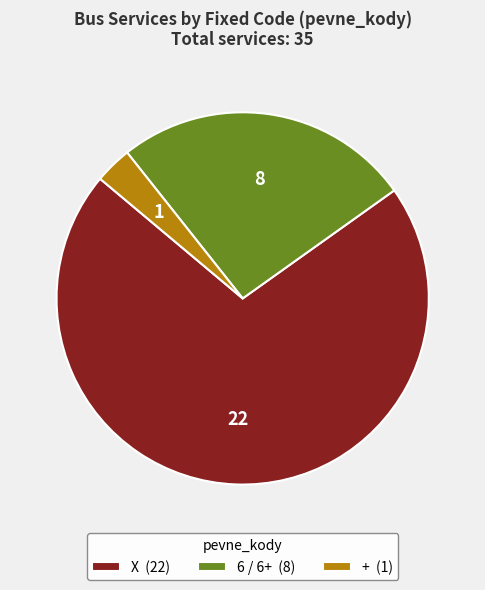

Combined, do + (1) and 6 / 6+ (8) account for over 50%?

No